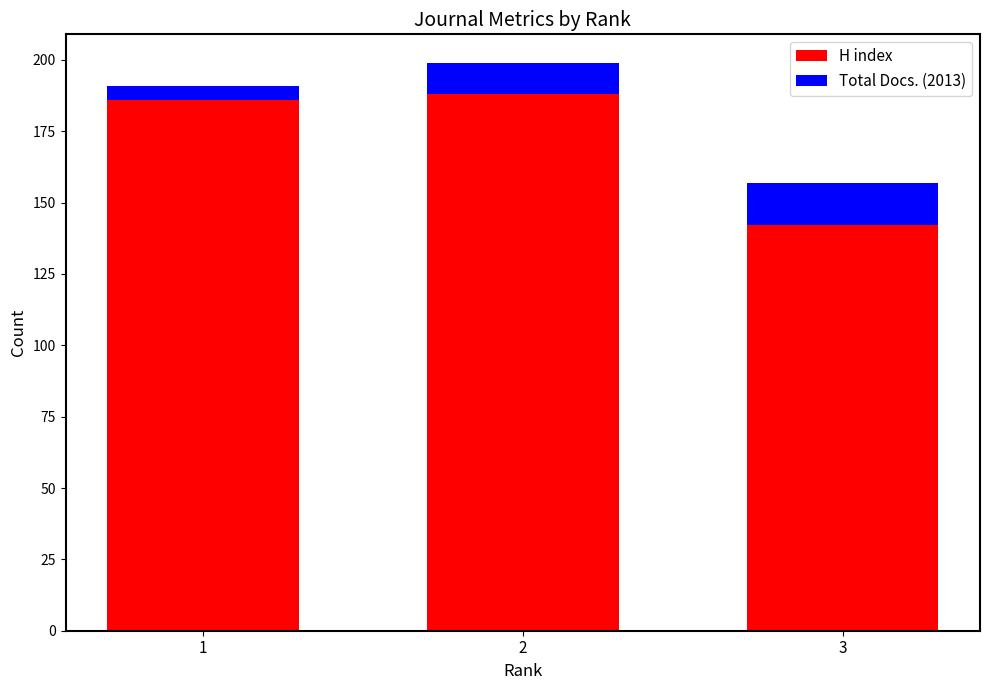

Count the number of categories in the chart.

3